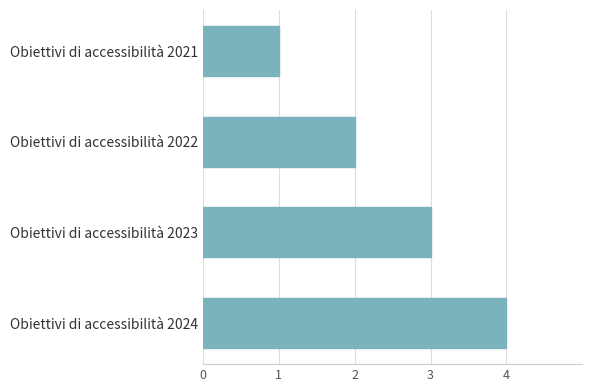

What is the sum of all values?

10